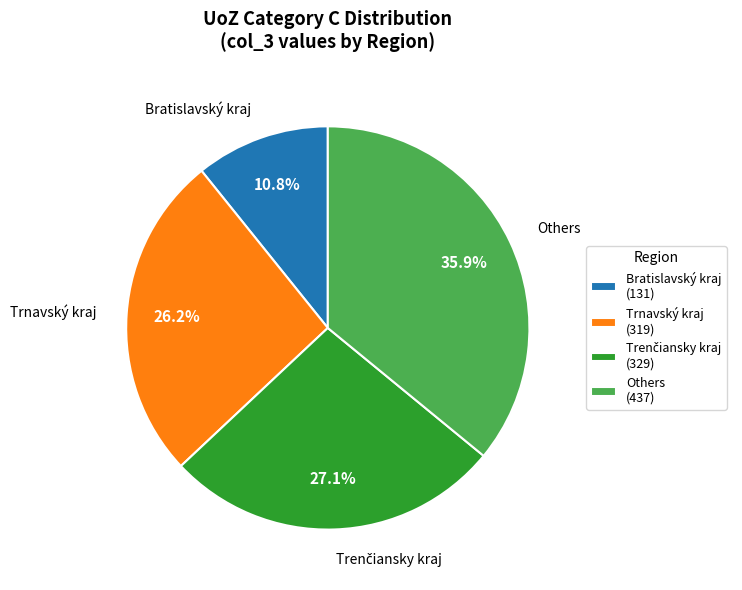

Is there any slice that represents more than half of the pie?

No